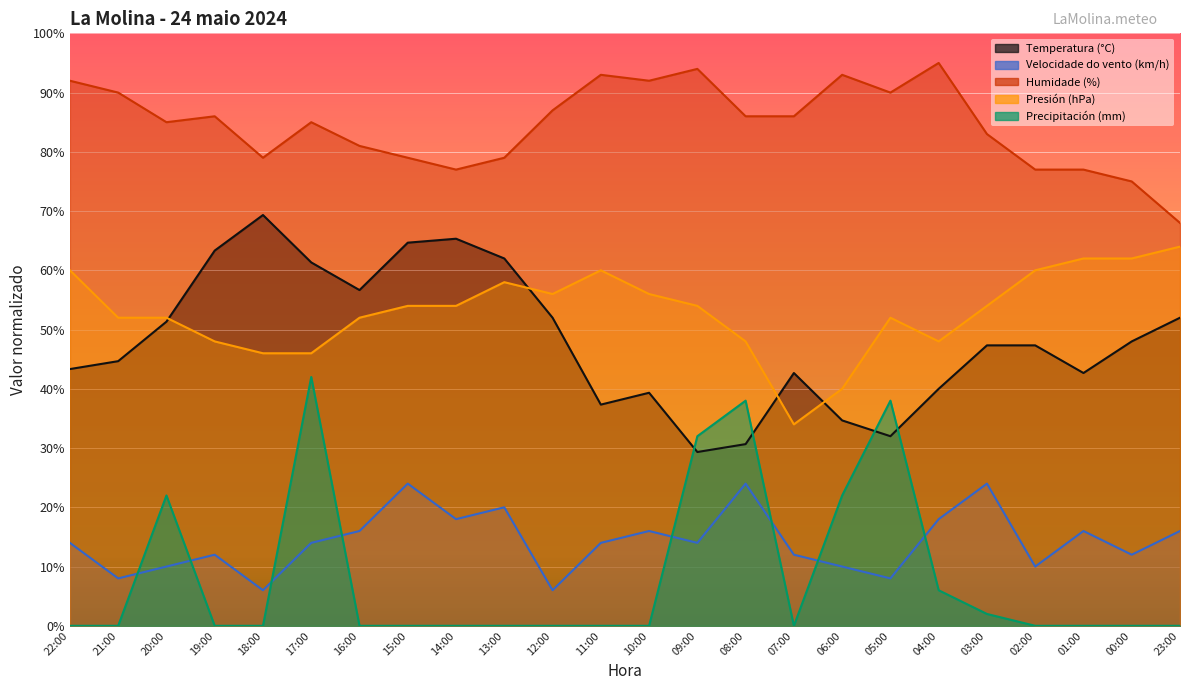

At how many categories does at least one series exceed 2?

24